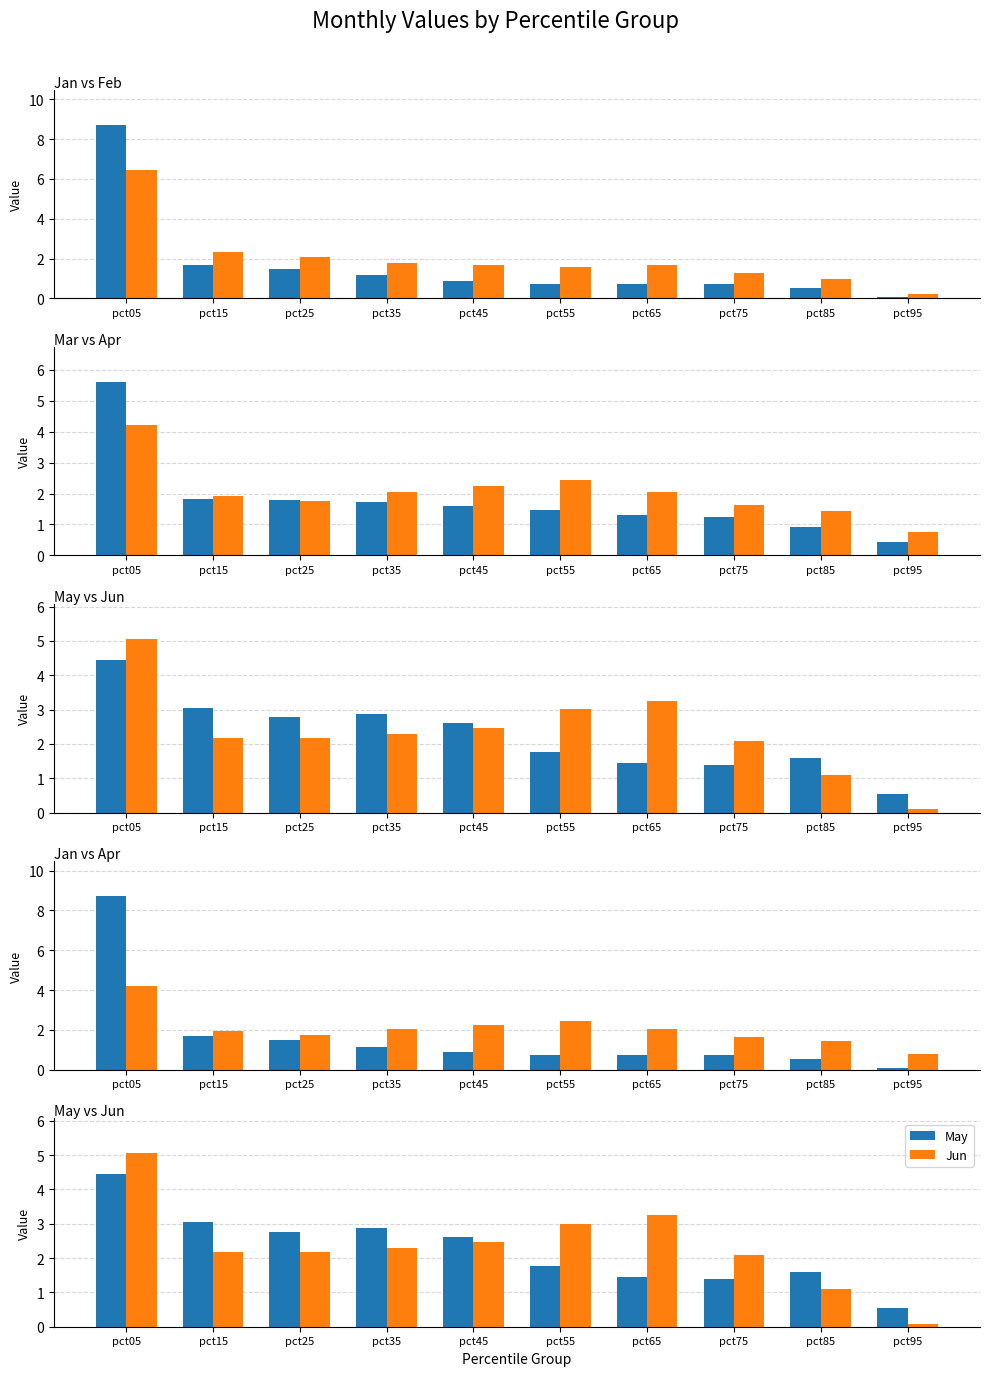

What is the smallest value displayed?

0.1